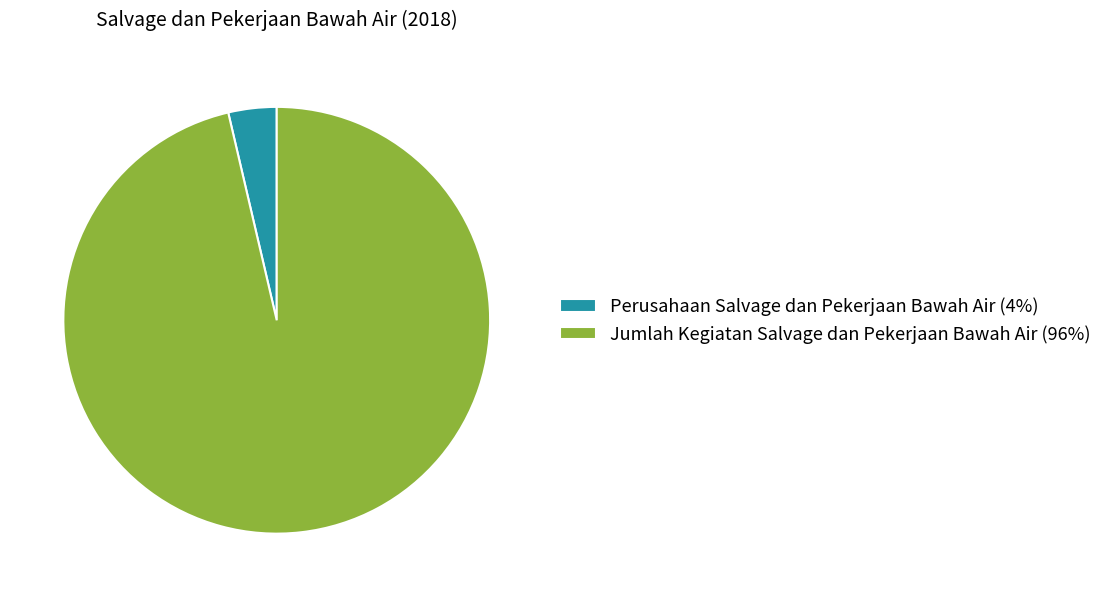

Rank the categories by value from lowest to highest.

Perusahaan Salvage dan Pekerjaan Bawah Air, Jumlah Kegiatan Salvage dan Pekerjaan Bawah Air